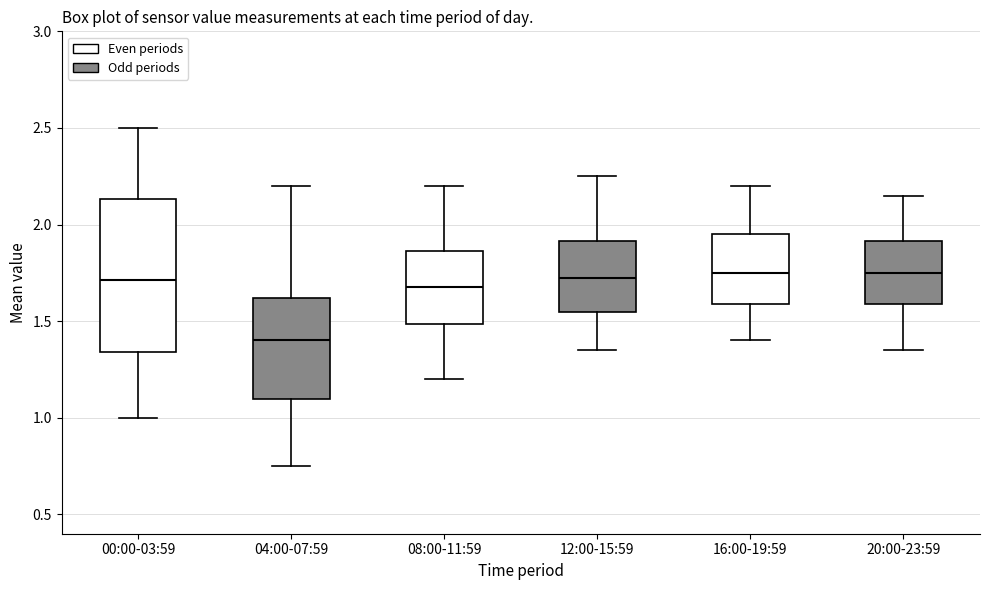

Reading left to right, transcribe this box plot: for each box, give where its median line is, the range the box spans, and where its two whiskers end, as read against the y-axis. The values are not printed on the chart, so give them approximately, as read against the axis.

00:00-03:59: median 1.70, box 1.35 to 2.15, whiskers 1.00 to 2.50
04:00-07:59: median 1.40, box 1.10 to 1.60, whiskers 0.75 to 2.20
08:00-11:59: median 1.70, box 1.50 to 1.85, whiskers 1.20 to 2.20
12:00-15:59: median 1.75, box 1.55 to 1.90, whiskers 1.35 to 2.25
16:00-19:59: median 1.75, box 1.60 to 1.95, whiskers 1.40 to 2.20
20:00-23:59: median 1.75, box 1.60 to 1.90, whiskers 1.35 to 2.15